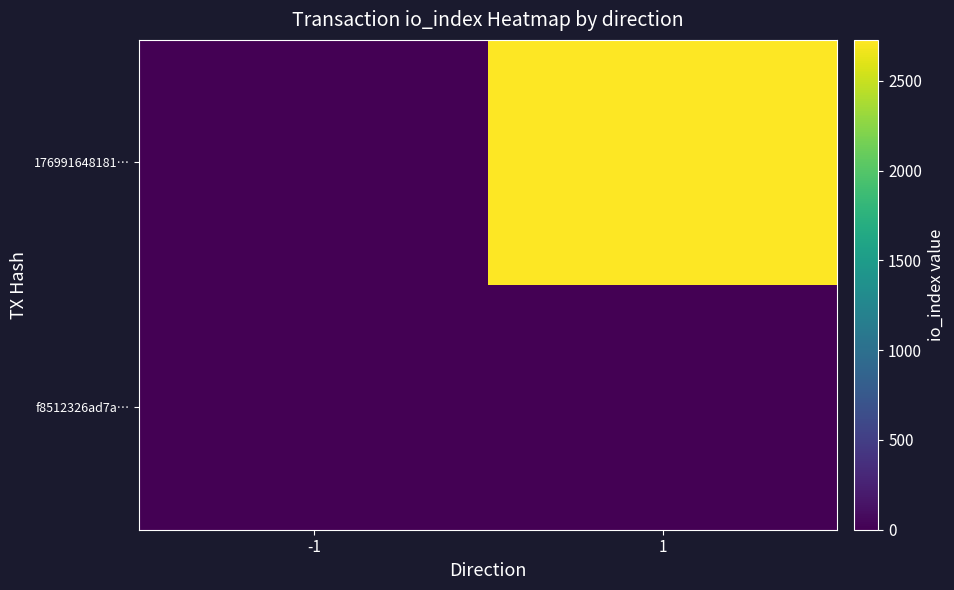

How many distinct data groups are displayed?

2